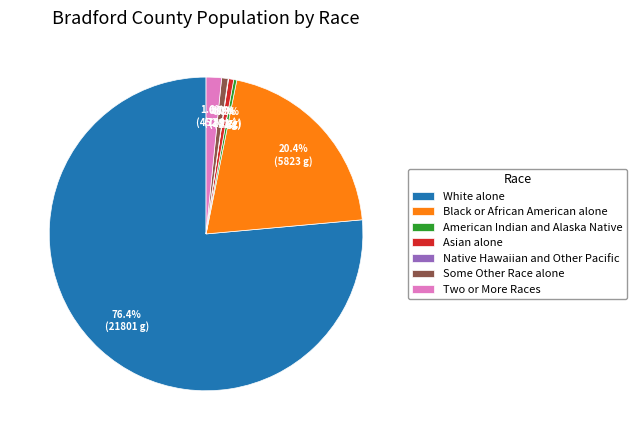

What percentage is NOT represented by Black or African American alone?

79.6%